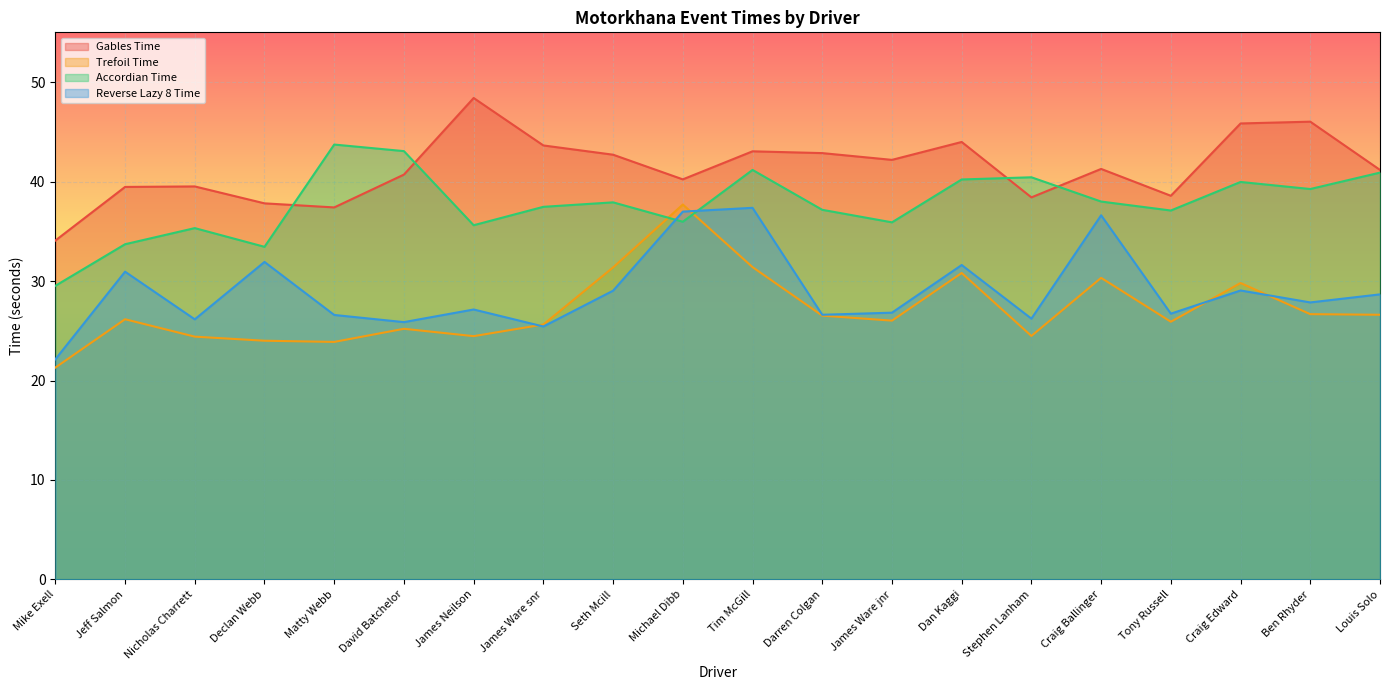

What is the maximum value for Reverse Lazy 8 Time?

37.4